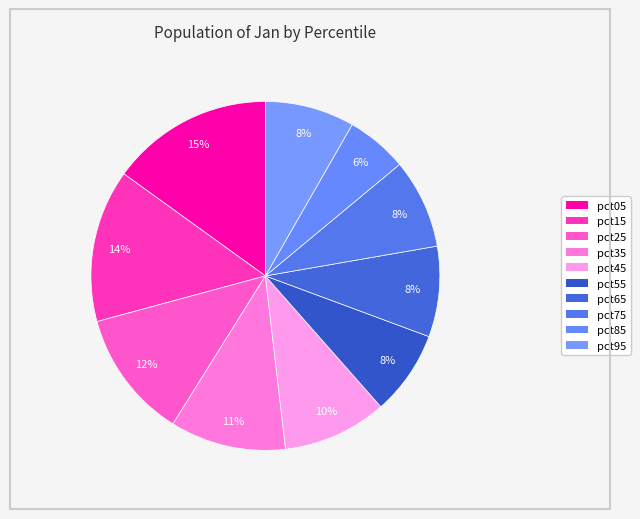

To the nearest percent, what is the average slice percentage?

10%